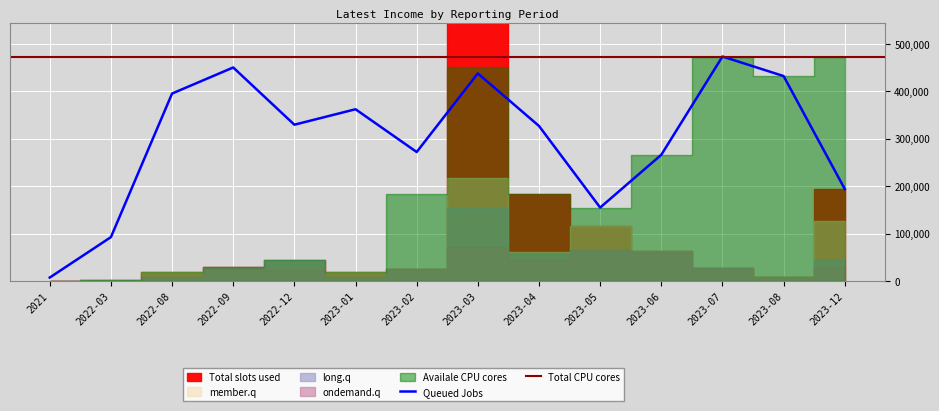

At which label does Queued Jobs reach its peak?

2023-07